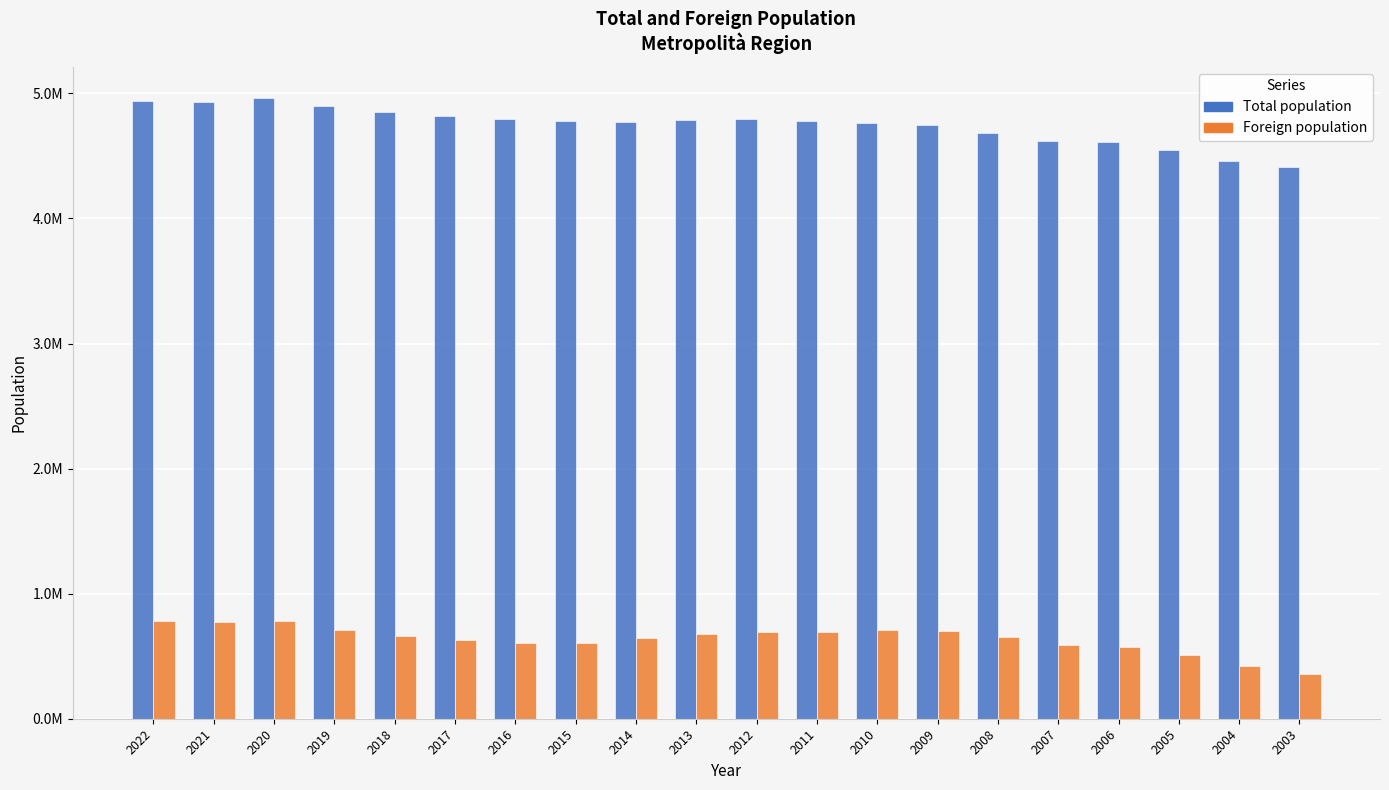

List the series in order of their peak value, highest first.

Total population, Foreign population